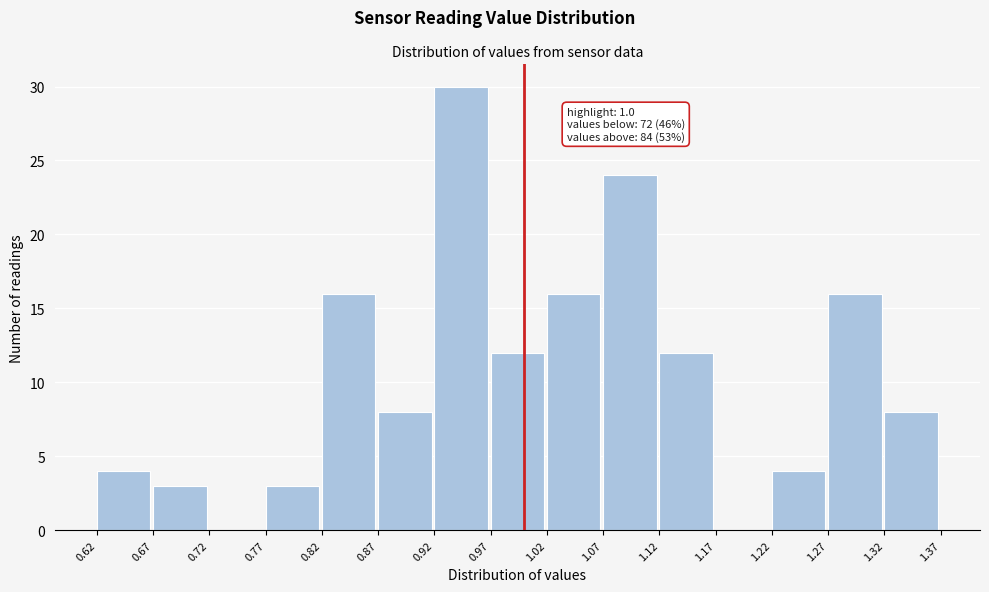

Over which range of the x-axis is the bar tallest?

0.92 to 0.97